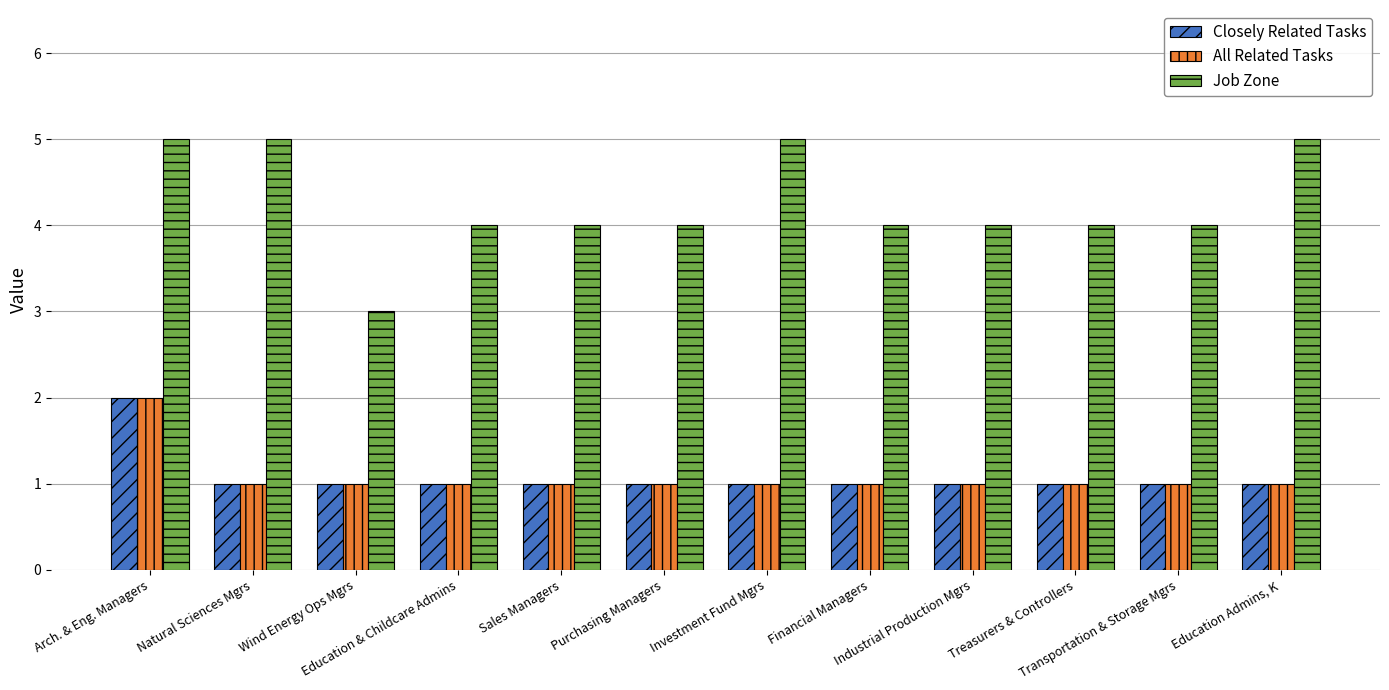

Reading right to left, extract all data points from this chart.

Closely Related Tasks: Education Admins, K=1	Transportation & Storage Mgrs=1	Treasurers & Controllers=1	Industrial Production Mgrs=1	Financial Managers=1	Investment Fund Mgrs=1	Purchasing Managers=1	Sales Managers=1	Education & Childcare Admins=1	Wind Energy Ops Mgrs=1	Natural Sciences Mgrs=1	Arch. & Eng. Managers=2
All Related Tasks: Education Admins, K=1	Transportation & Storage Mgrs=1	Treasurers & Controllers=1	Industrial Production Mgrs=1	Financial Managers=1	Investment Fund Mgrs=1	Purchasing Managers=1	Sales Managers=1	Education & Childcare Admins=1	Wind Energy Ops Mgrs=1	Natural Sciences Mgrs=1	Arch. & Eng. Managers=2
Job Zone: Education Admins, K=5	Transportation & Storage Mgrs=4	Treasurers & Controllers=4	Industrial Production Mgrs=4	Financial Managers=4	Investment Fund Mgrs=5	Purchasing Managers=4	Sales Managers=4	Education & Childcare Admins=4	Wind Energy Ops Mgrs=3	Natural Sciences Mgrs=5	Arch. & Eng. Managers=5